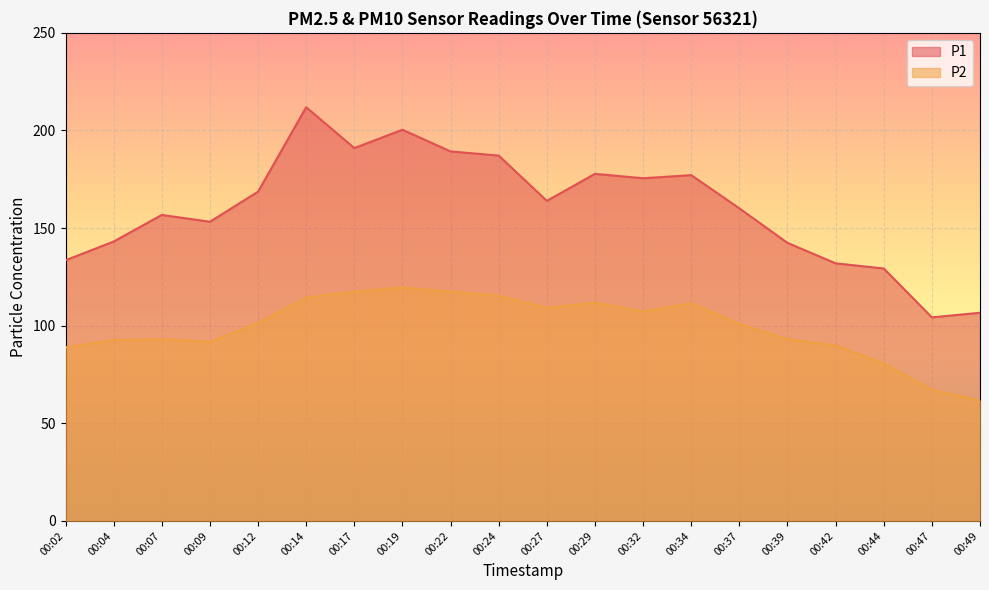

What is the value of the P2 point at the 5th from the left?

101.3